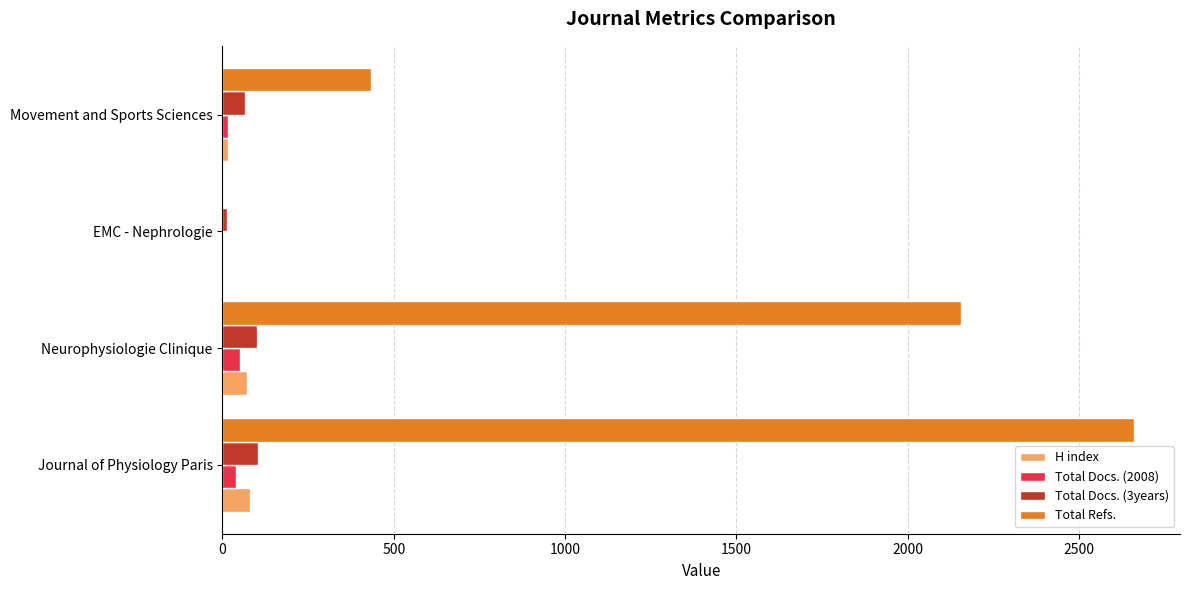

Which category has the highest value across all series?

Journal of Physiology Paris